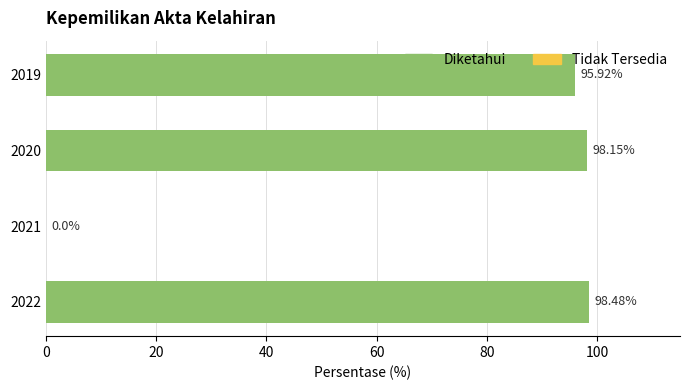

What is the ratio of the value at 2019 to the value at 2020?

1.0